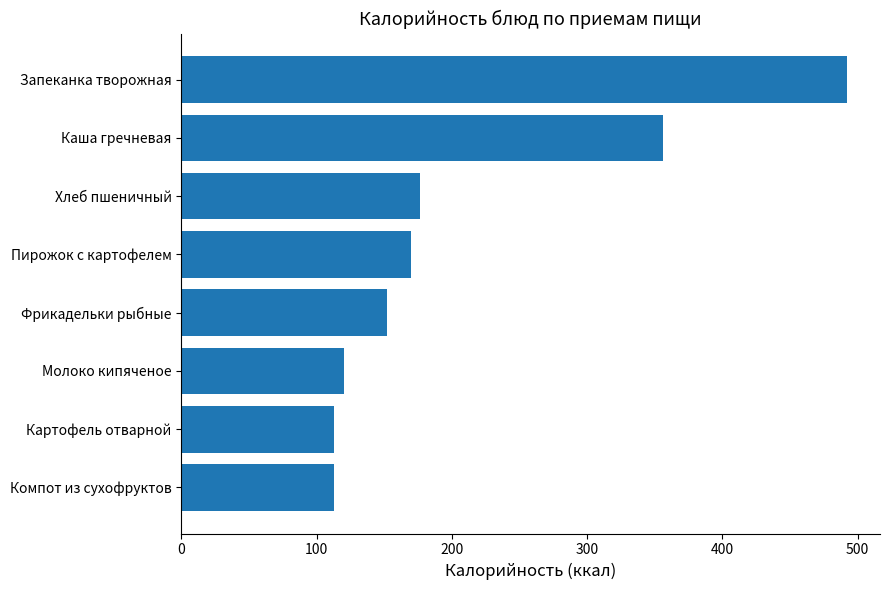

What is the change in value from Пирожок с картофелем to Фрикадельки рыбные?

-17.8